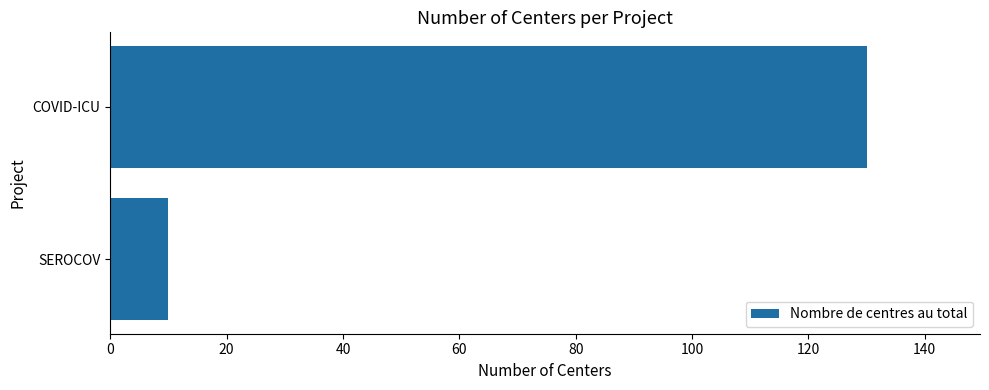

Does the chart contain any negative values?

No